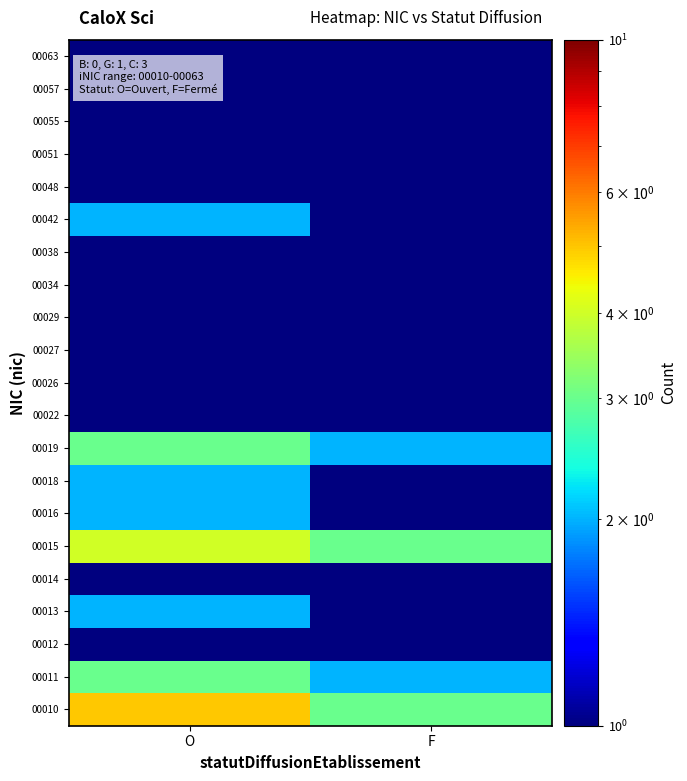

What is the smallest value displayed?

0.5